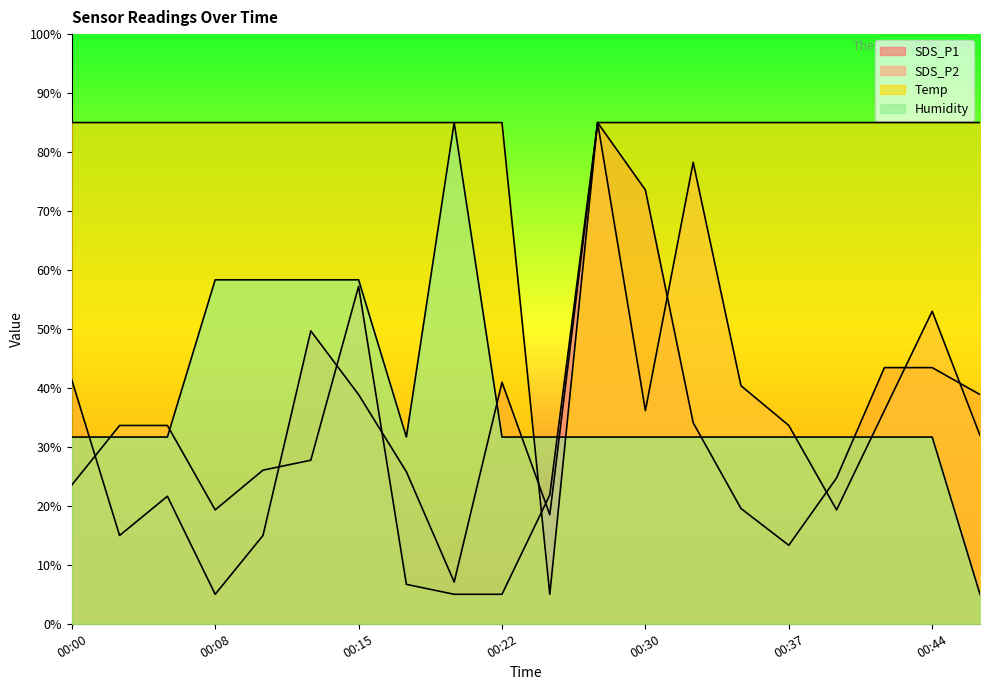

The SDS_P2 series shows 8.2 at 00:20. True or false?

False